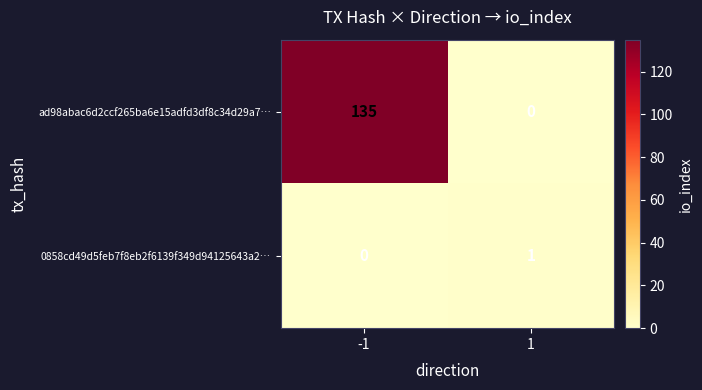

Is the value of ad98abac6d2ccf265ba6e15adfd3df8c34d29a7… at -1 greater than the value of 0858cd49d5feb7f8eb2f6139f349d94125643a2… at 1?

Yes